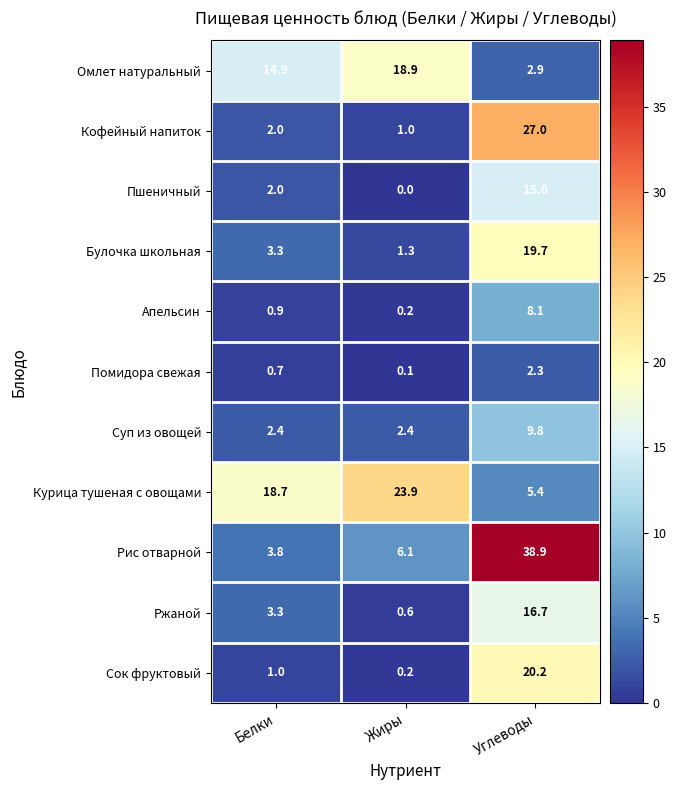

The value of Суп из овощей at Белки is 2.4. True or false?

True